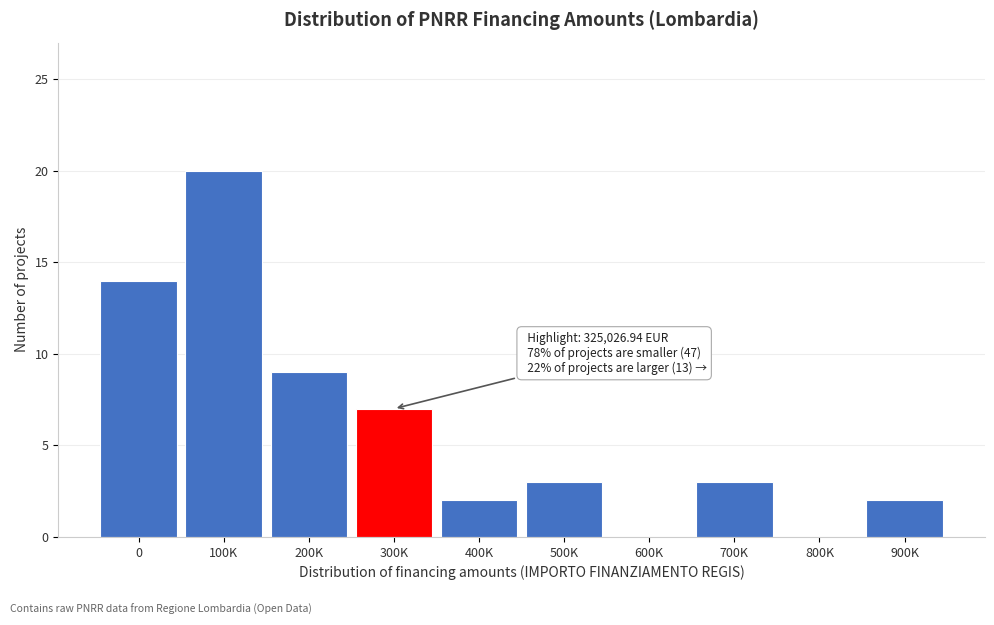

Reading left to right, list all the values displayed in this chart.

0=14	100K=20	200K=9	300K=7	400K=2	500K=3	600K=0	700K=3	800K=0	900K=2